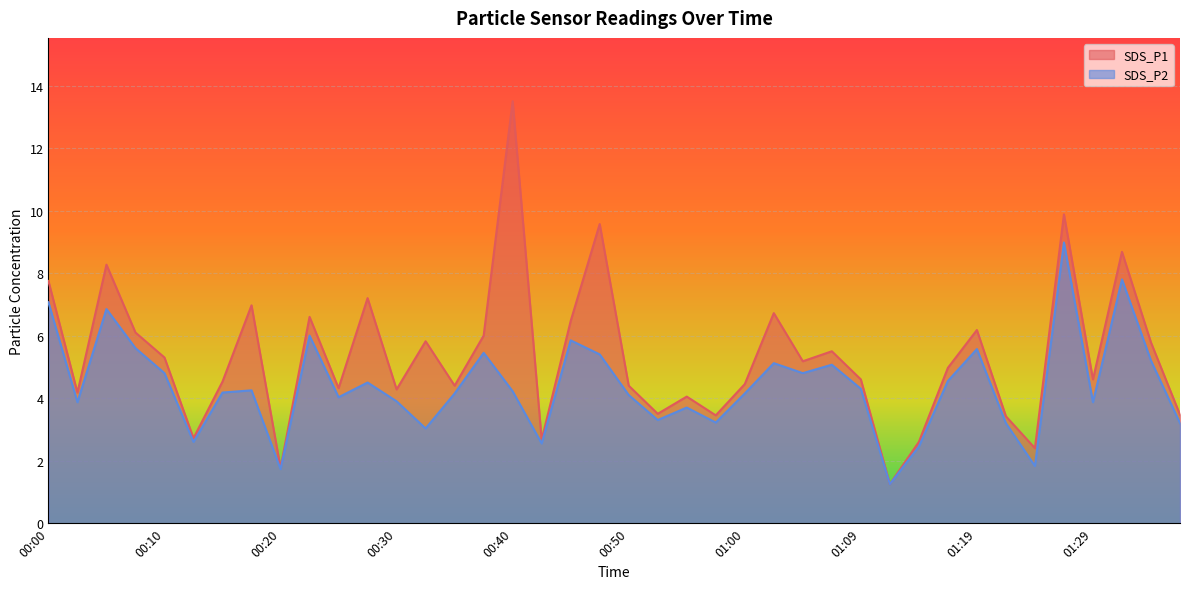

How many lines are shown in the chart?

2